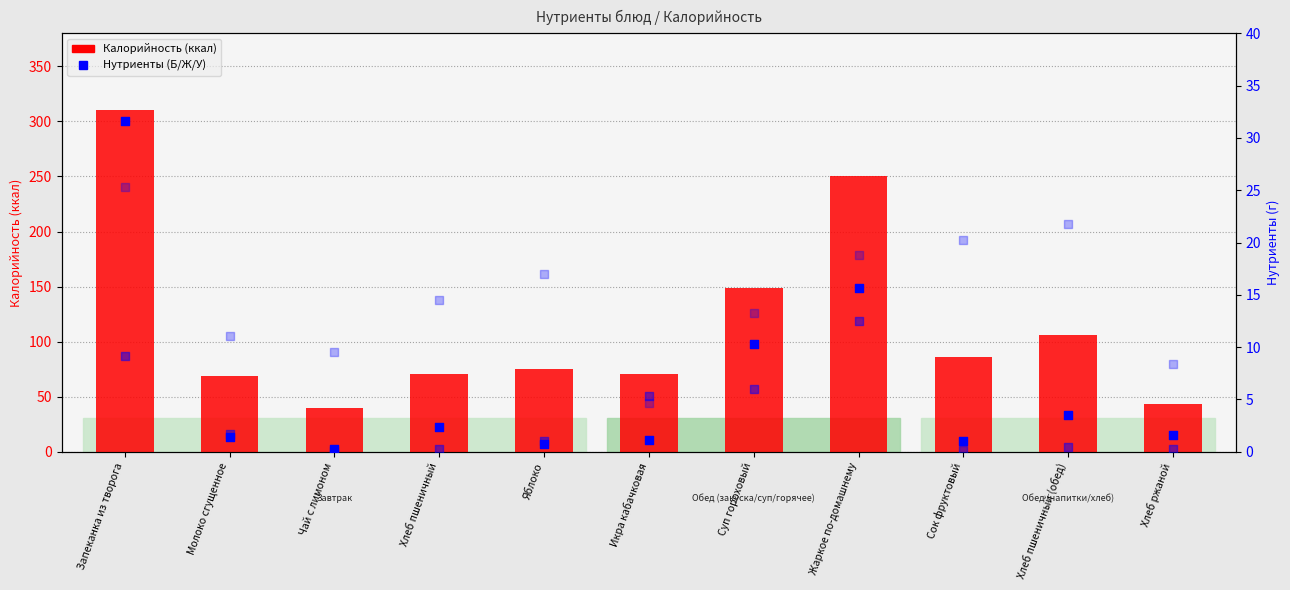

Which series contains the highest Y value?

Калорийность (ккал)